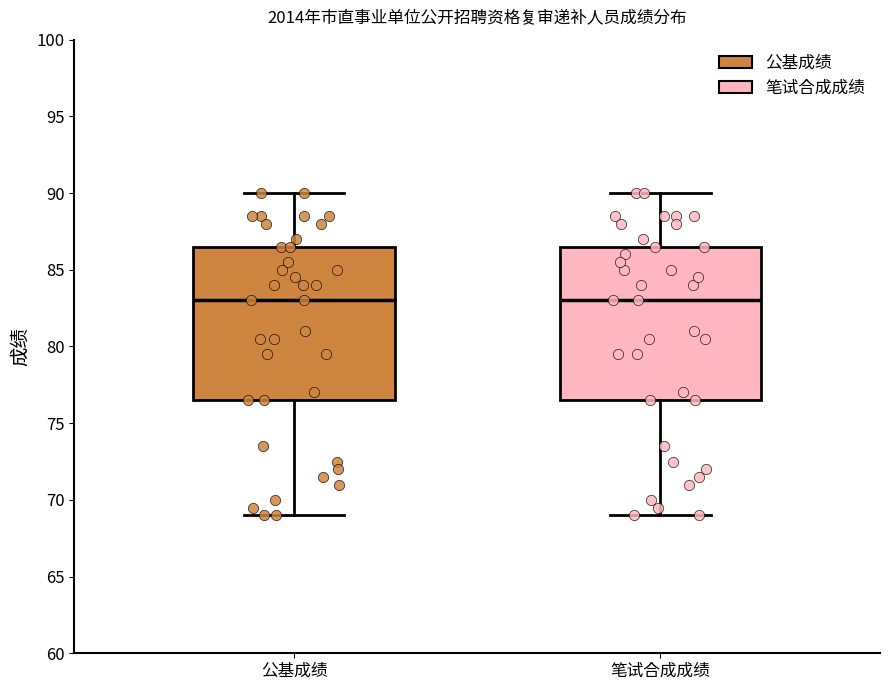

Where is the upper edge of the box for 公基成绩 on the y-axis? The values are not printed on the chart, so give them approximately, as read against the axis.

86.5